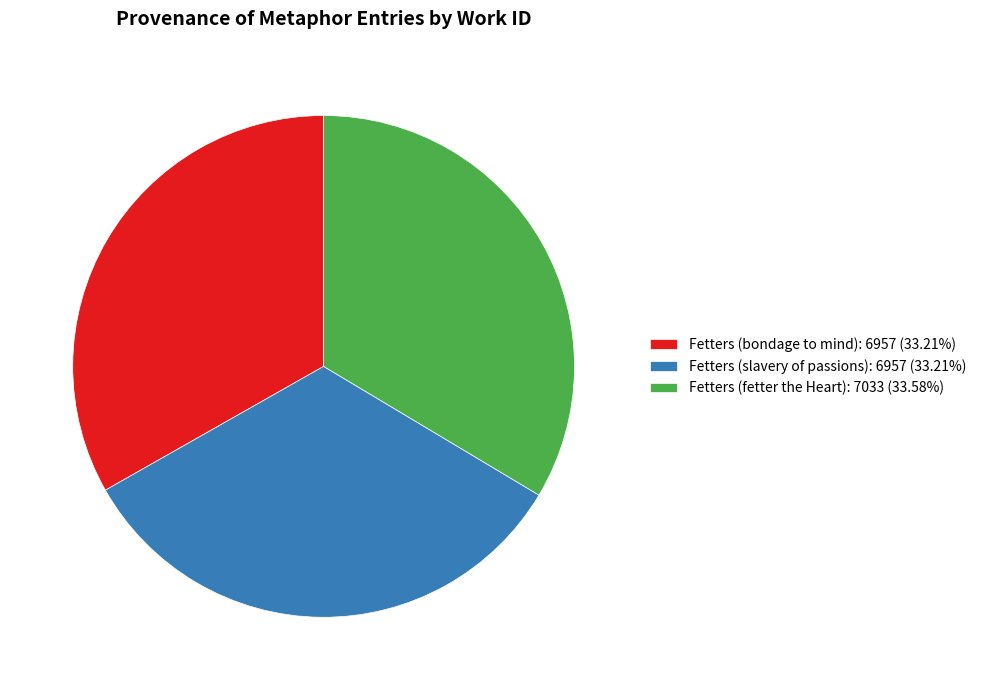

Approximately how many times larger is the value at Fetters (fetter the Heart): 7033 (33.58%) compared to Fetters (bondage to mind): 6957 (33.21%)?

1.0